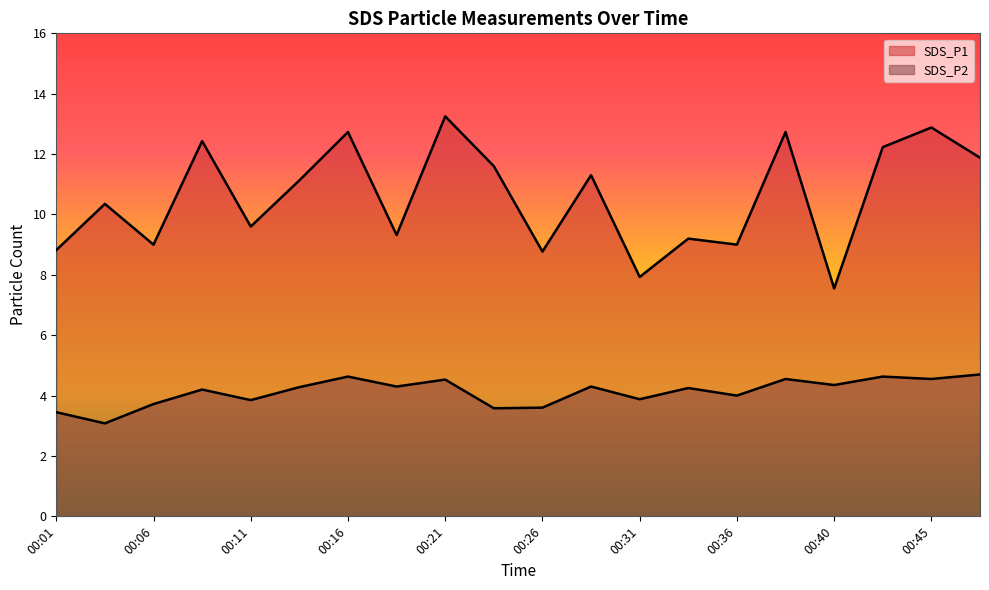

List the series in order of their peak value, highest first.

SDS_P1, SDS_P2